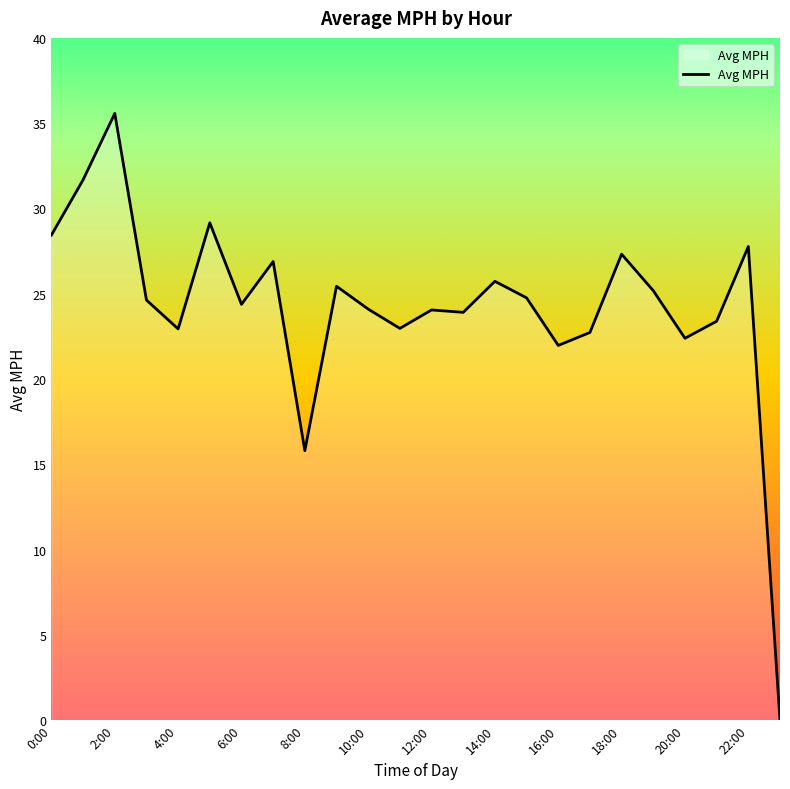

What is the difference between the maximum and minimum values?

35.6